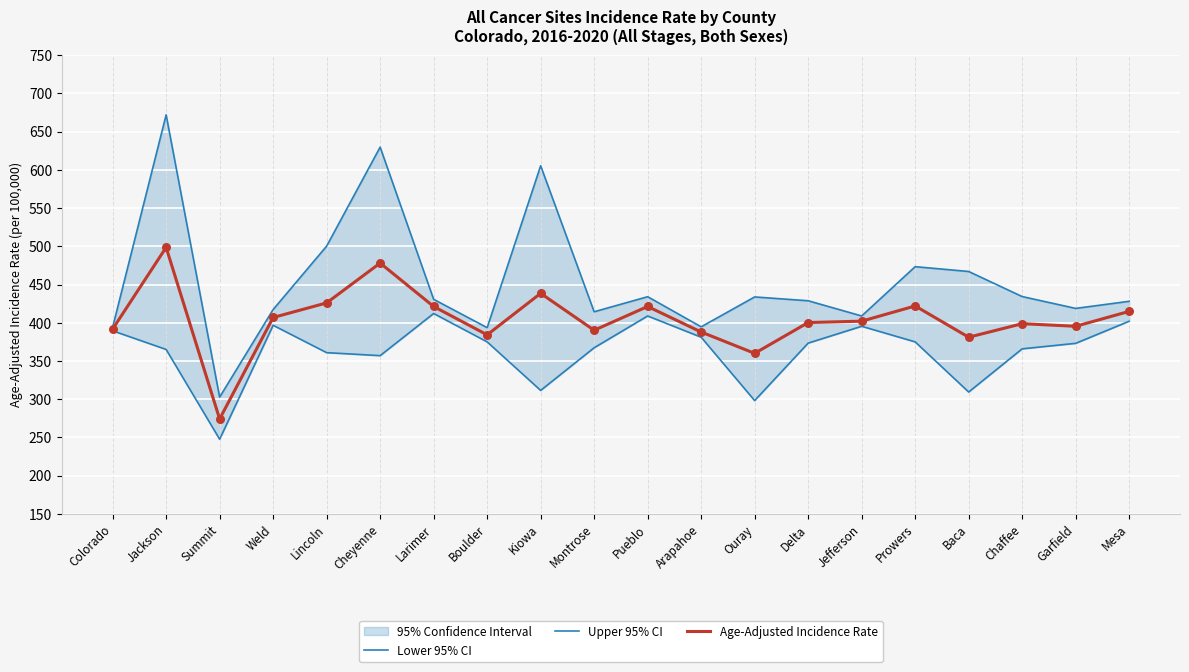

Which series has the largest Y range (max minus min)?

Upper 95% CI